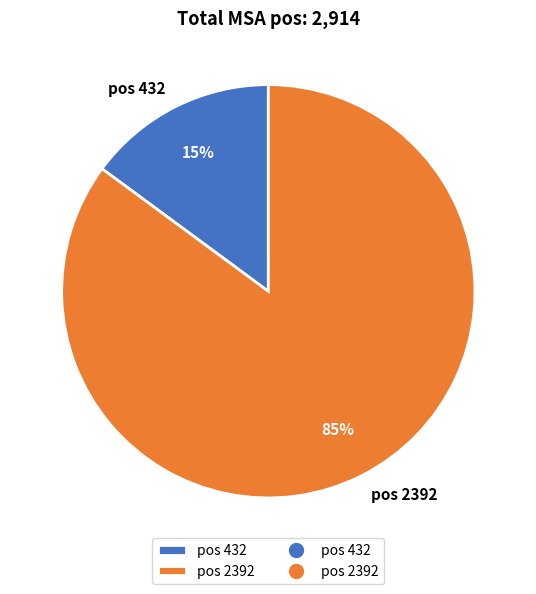

How many segments does this pie chart have?

2